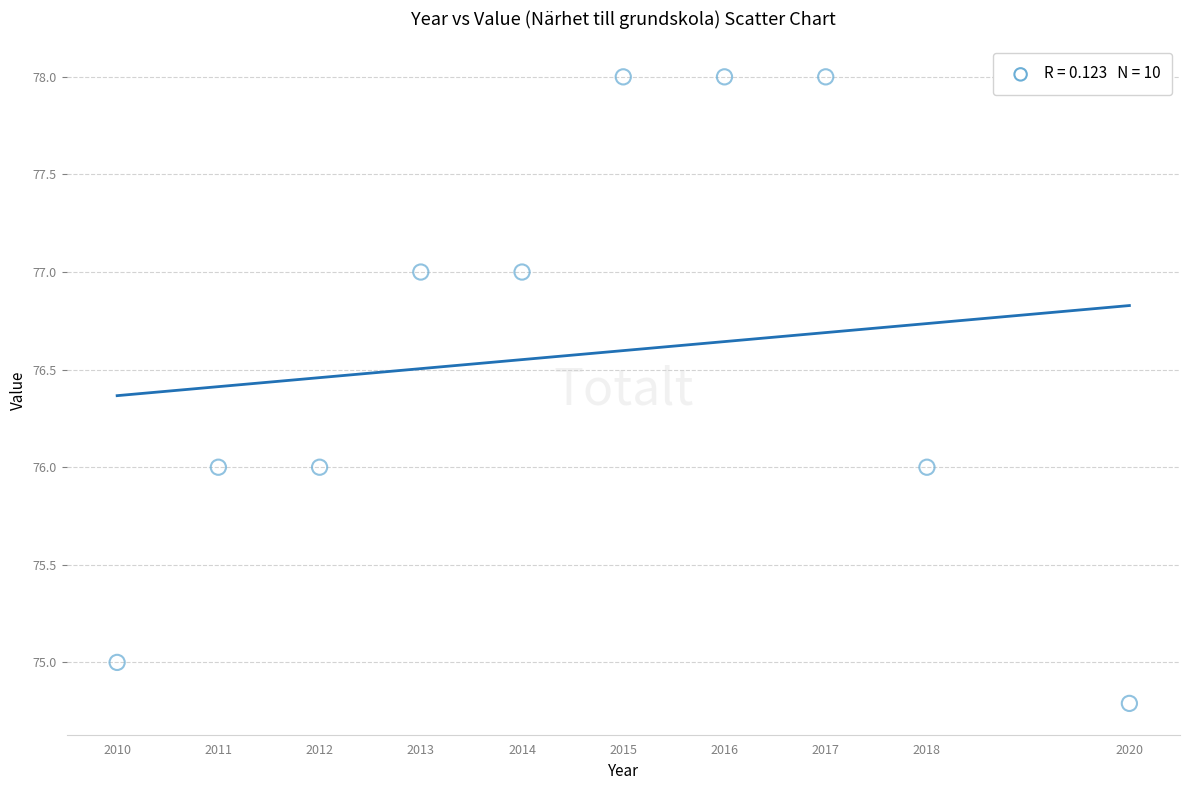

What is the range of Y values (max minus min)?

3.2